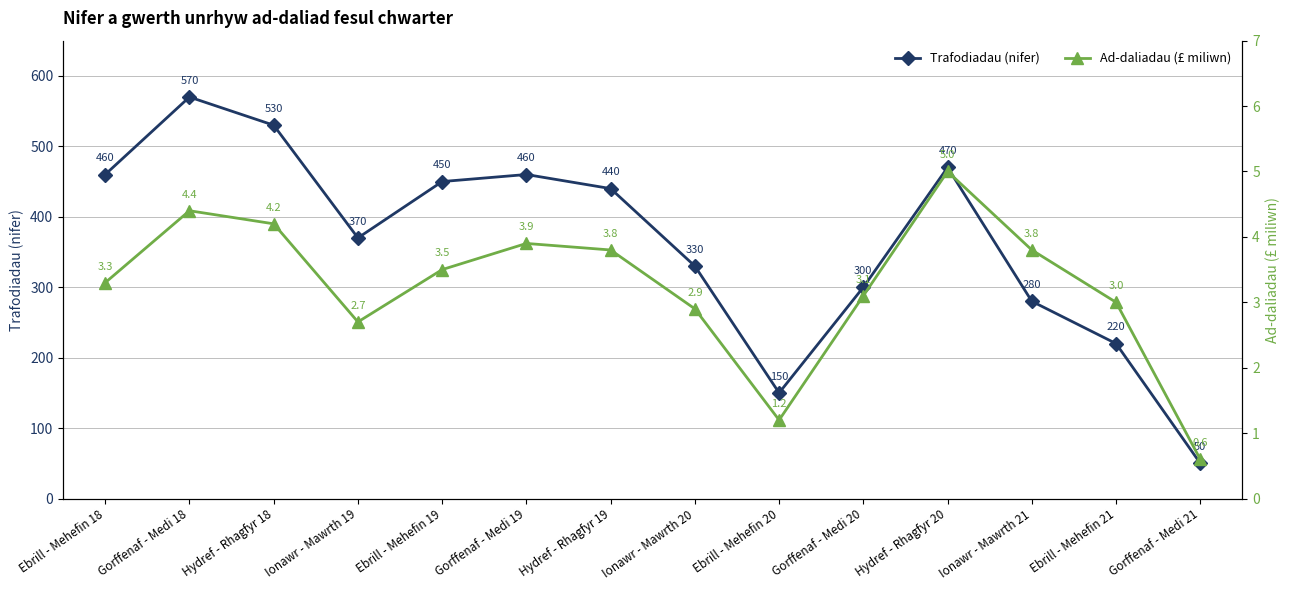

True or false: Ad-daliadau (£ miliwn) has a value of 1.0 at Ebrill - Mehefin 19.

False